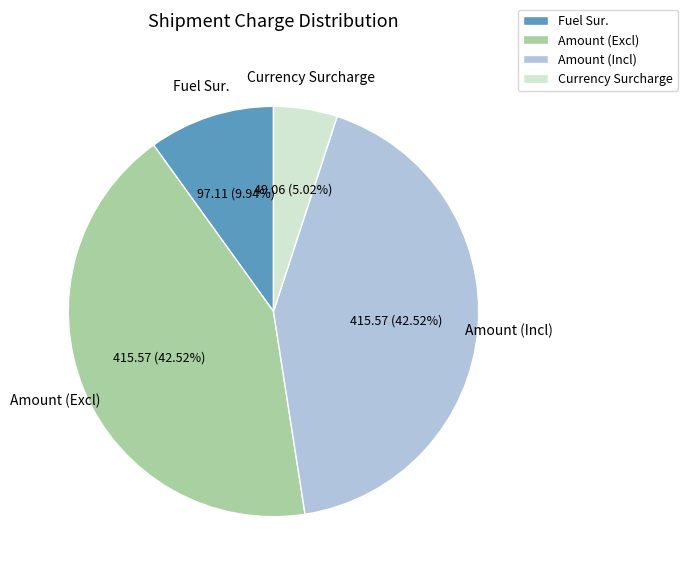

Which category has the smallest portion of the pie?

Currency Surcharge